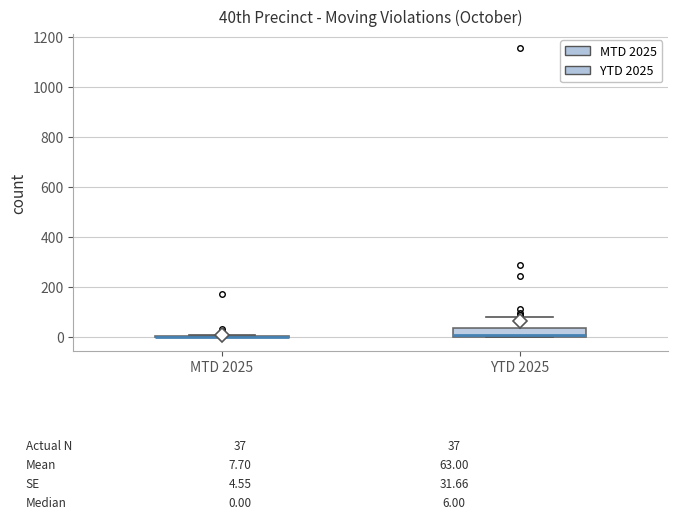

Comparing the boxes themselves (not the whiskers), which one is the tallest?

YTD 2025